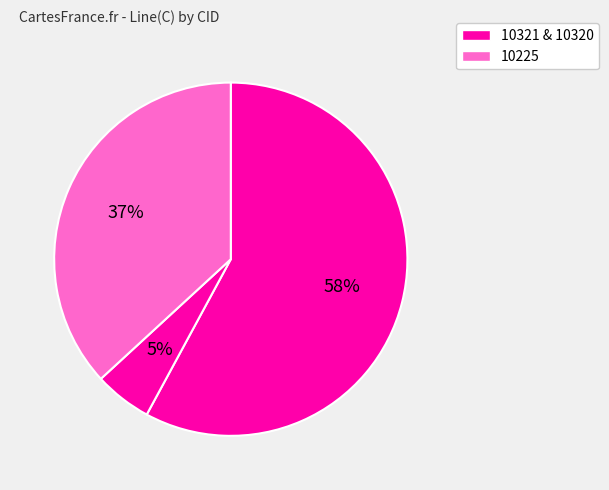

How many segments does this pie chart have?

3